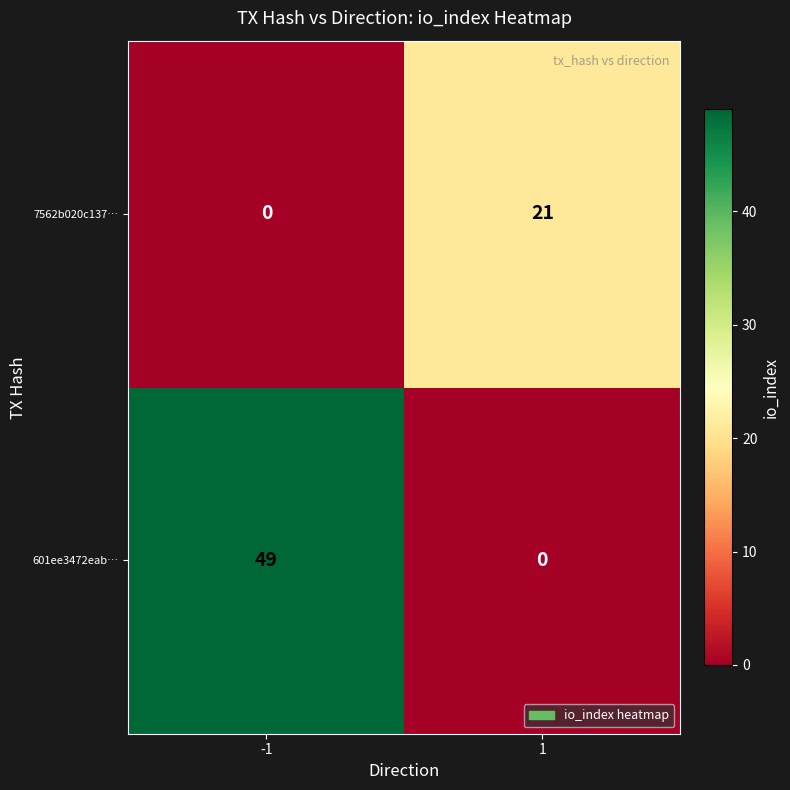

What value does the 601ee3472eab… series have at -1, to the nearest 10?

50